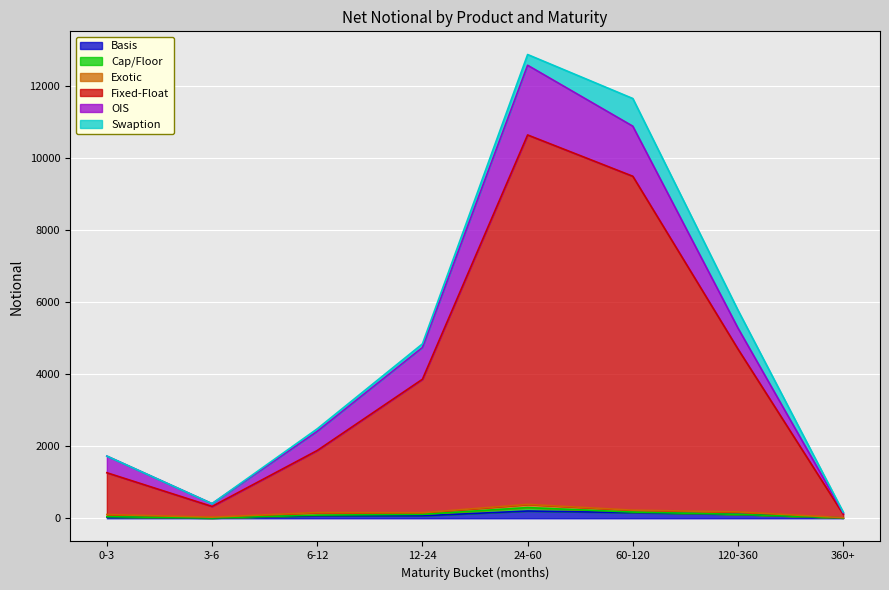

The OIS series shows 52 at 3-6. True or false?

False